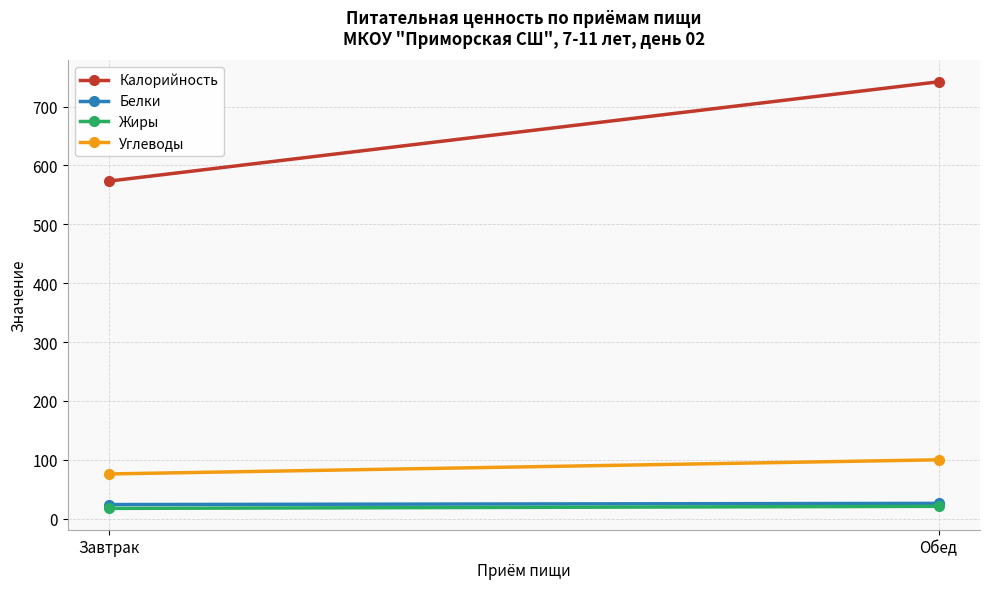

Reading left to right, transcribe all the data shown in this chart.

Калорийность: Завтрак=573.4	Обед=742.0
Белки: Завтрак=24.0	Обед=26.0
Жиры: Завтрак=17.5	Обед=21.0
Углеводы: Завтрак=76.0	Обед=100.0